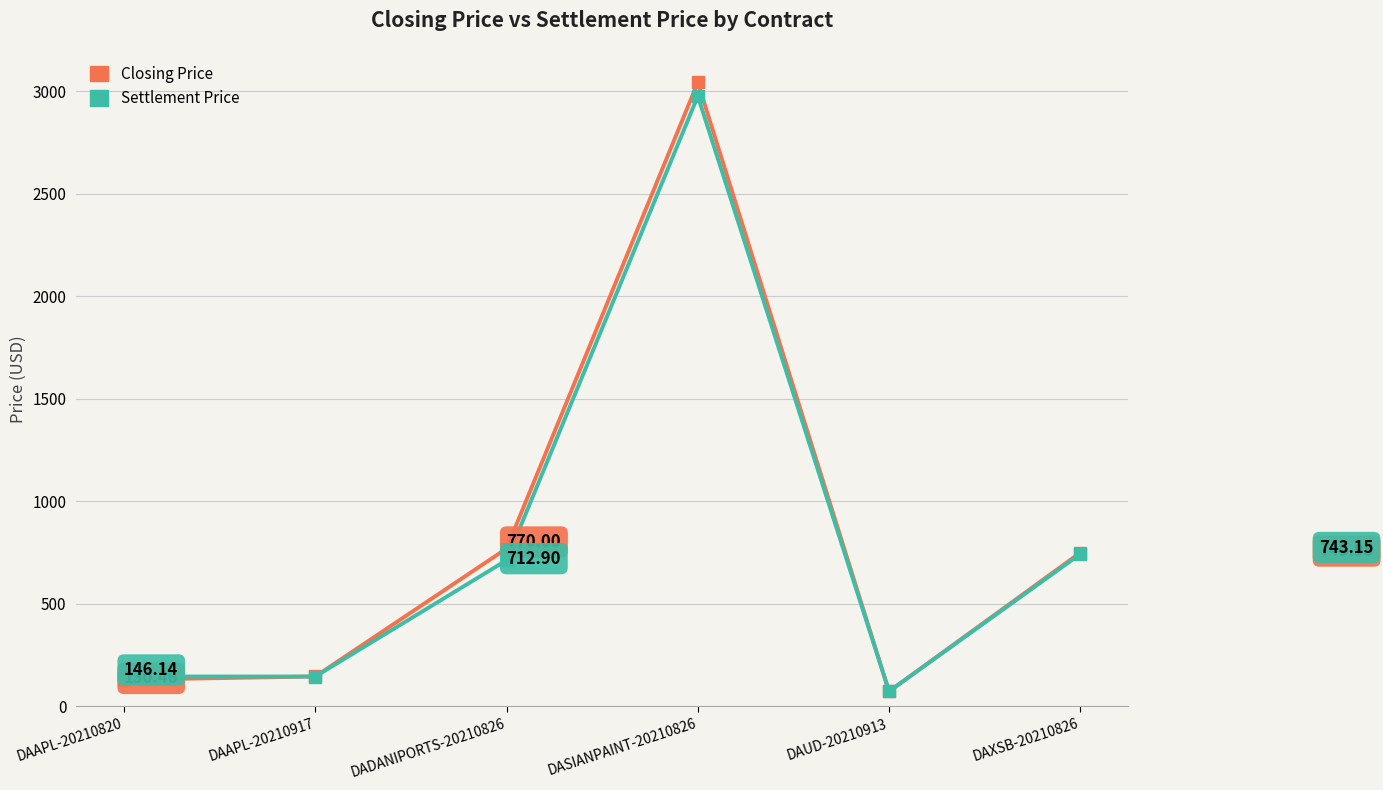

At which label does Settlement Price first exceed 712?

DADANIPORTS-20210826